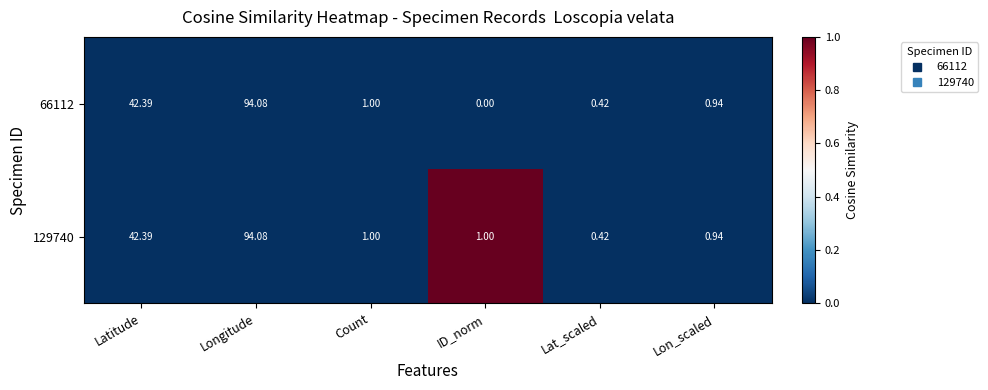

Which category has the lowest value in the 129740 series?

Lat_scaled